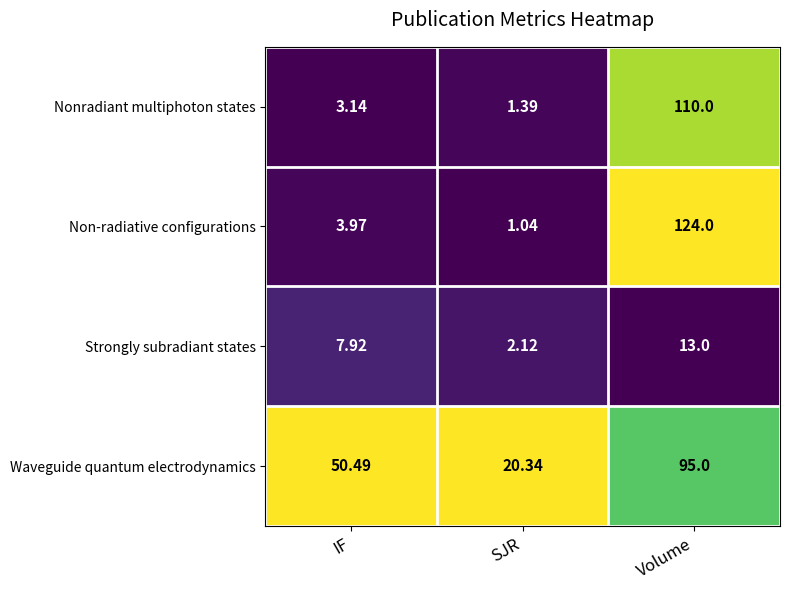

Which series has the largest total across all categories?

Waveguide quantum electrodynamics